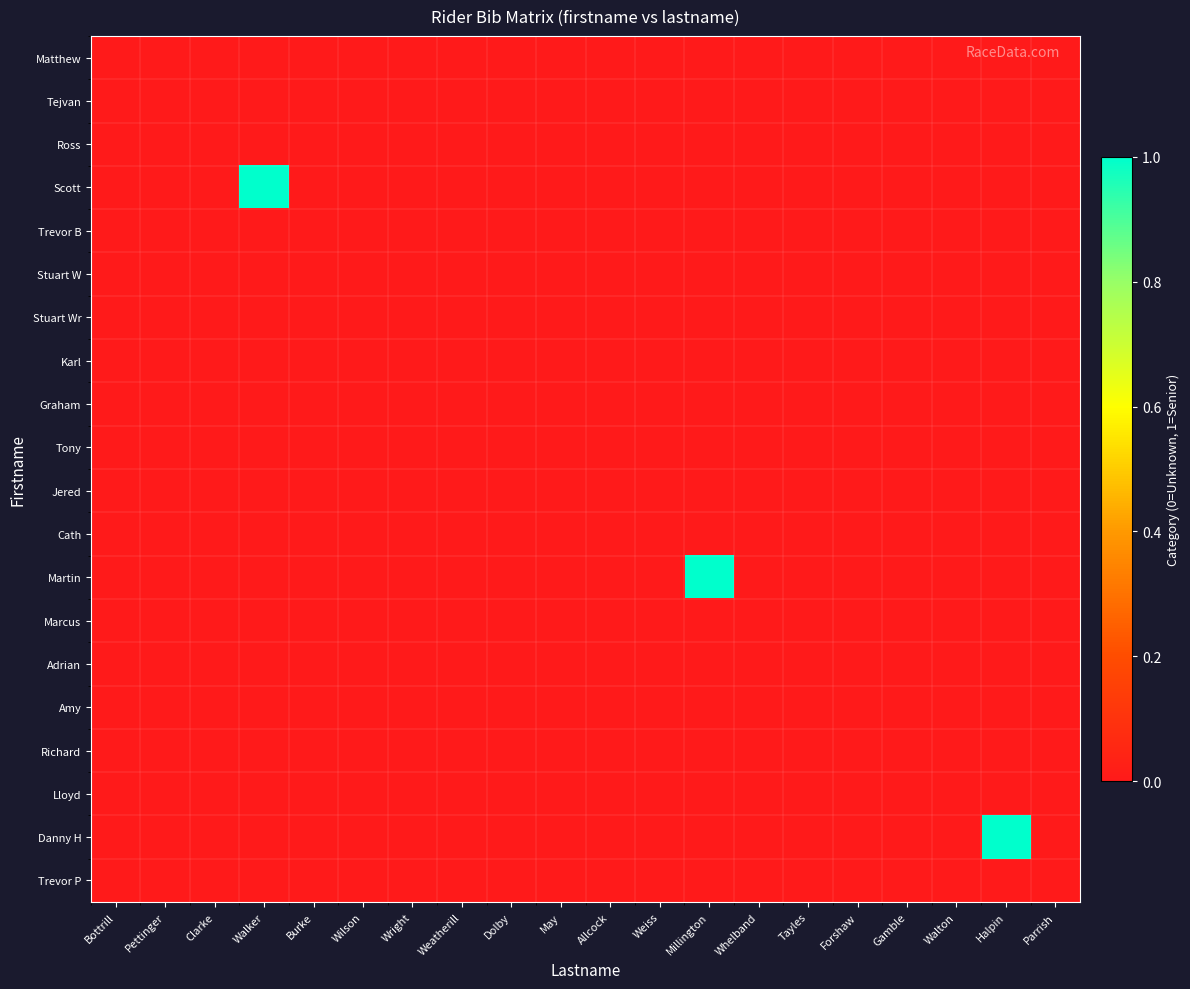

Rank the series by their maximum value, from lowest to highest.

Matthew, Tejvan, Ross, Trevor B, Stuart W, Stuart Wr, Karl, Graham, Tony, Jered, Cath, Marcus, Adrian, Amy, Richard, Lloyd, Trevor P, Scott, Martin, Danny H